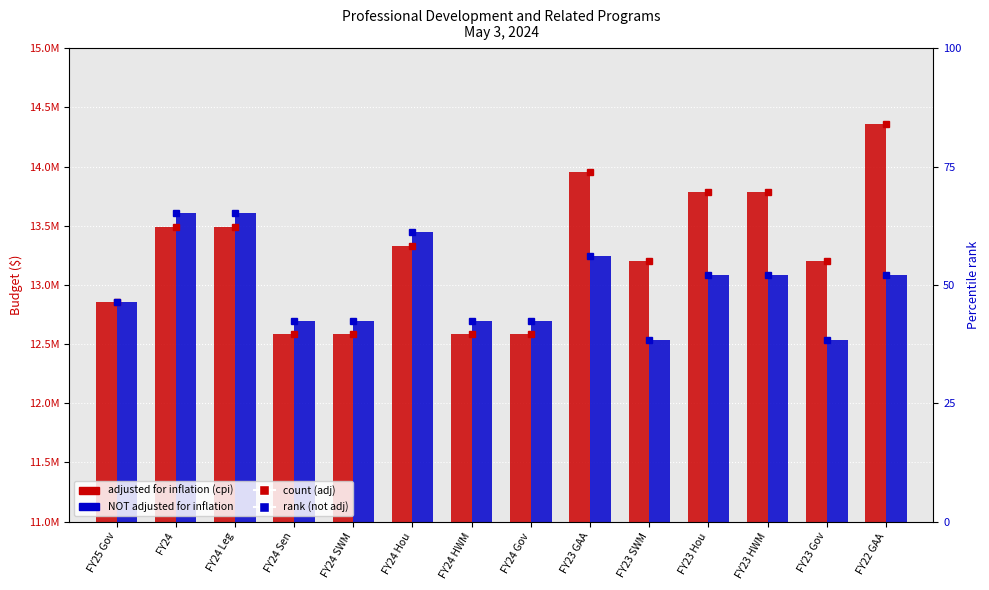

Which label corresponds to the largest value in the chart?

FY22 GAA